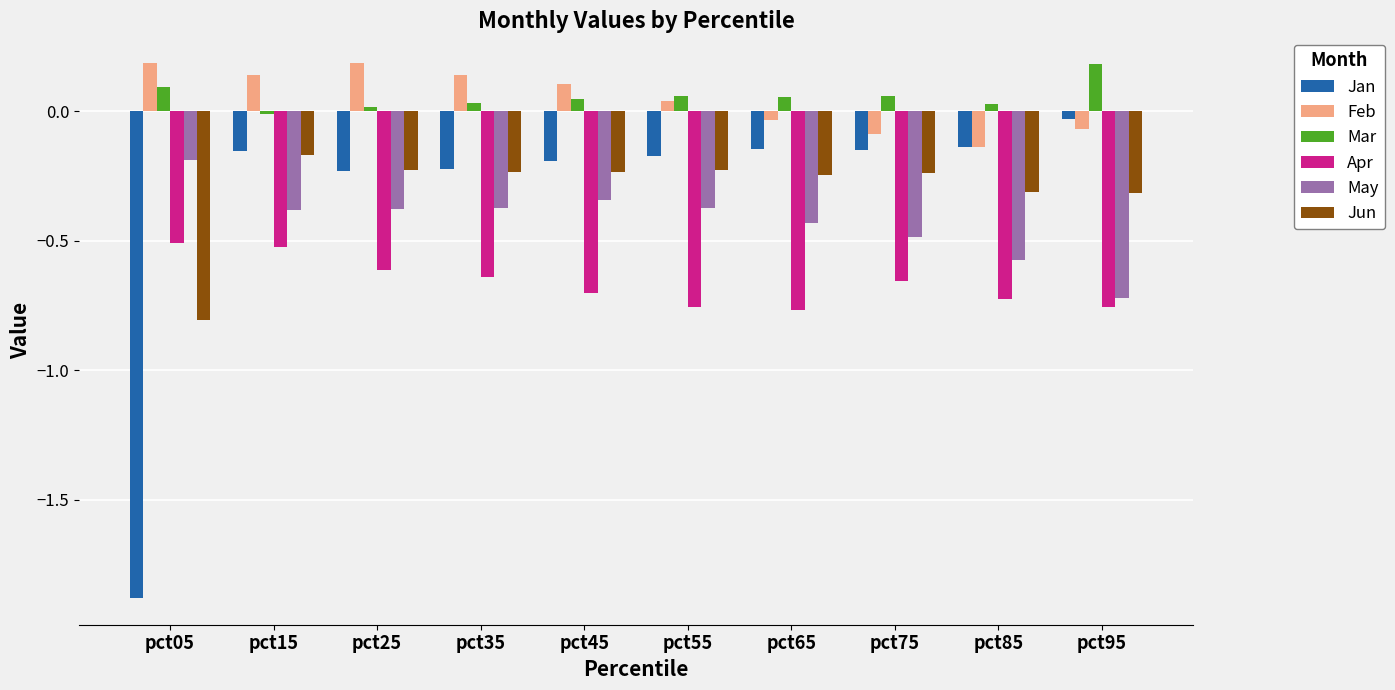

How many data points in Mar are above 0?

9